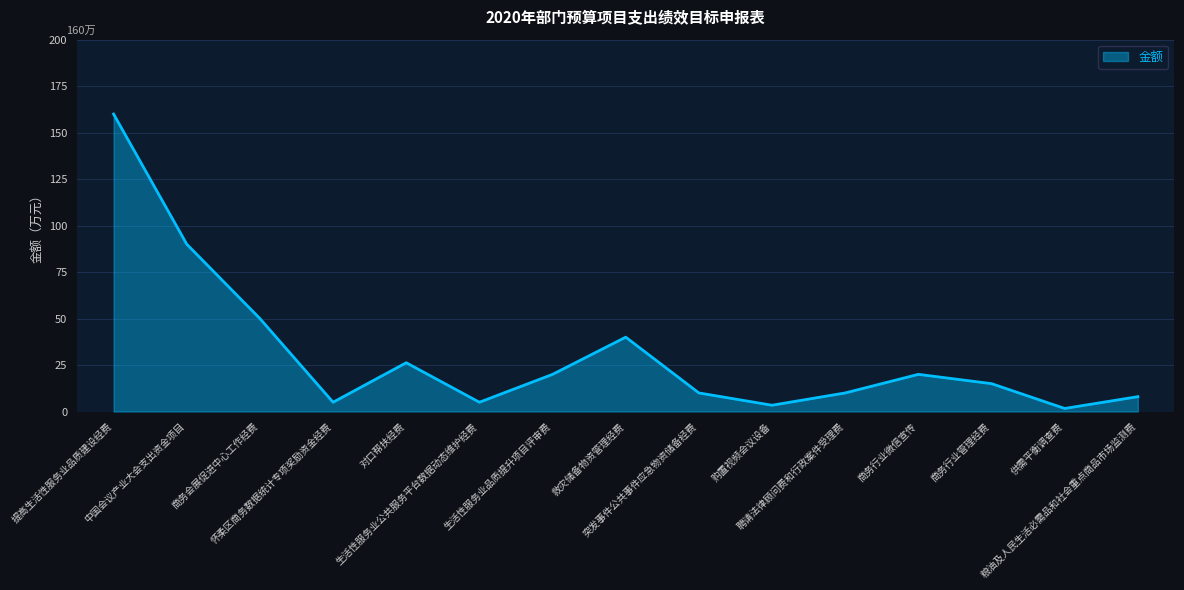

How many lines are shown in the chart?

1